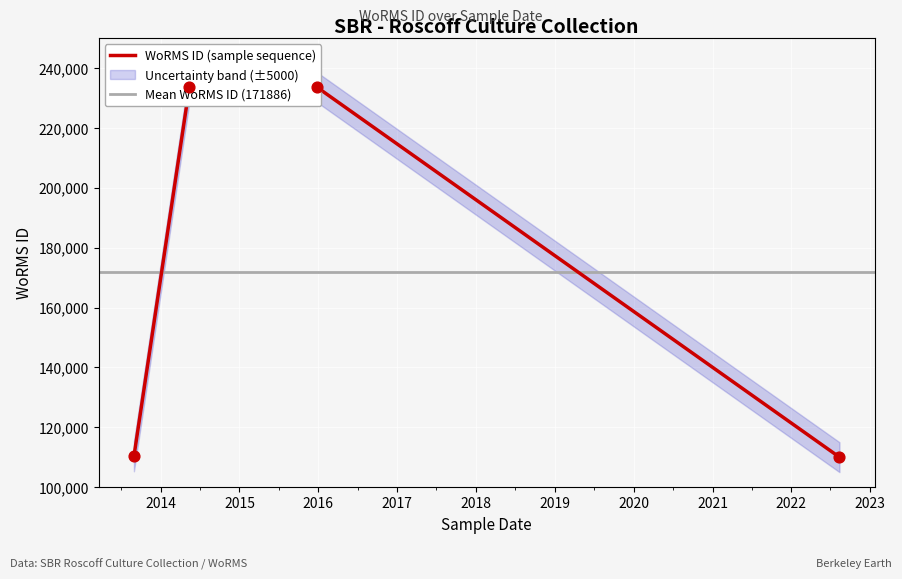

What is the change in value from 26-12-2015 to 12-08-2022?

-123551